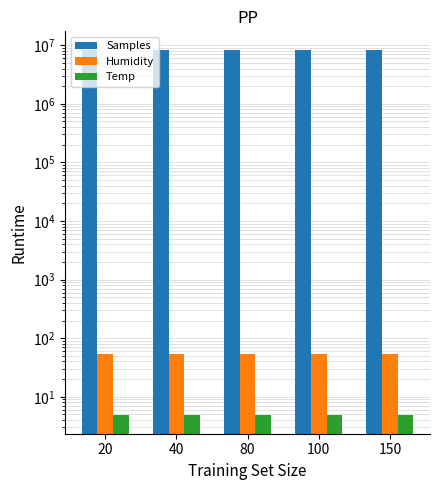

Between 100 and 20, which is larger?

20